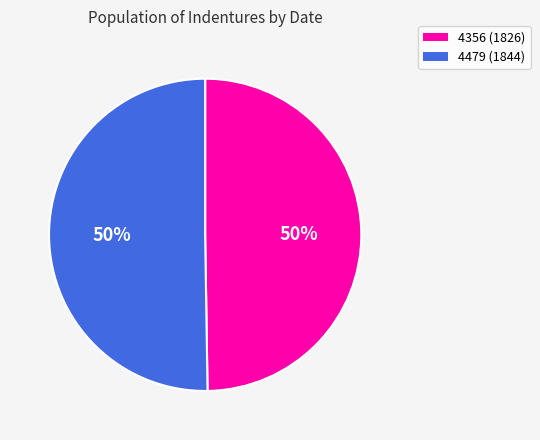

To the nearest percent, what is the combined percentage of 4479 (1844) and 4356 (1826)?

100%